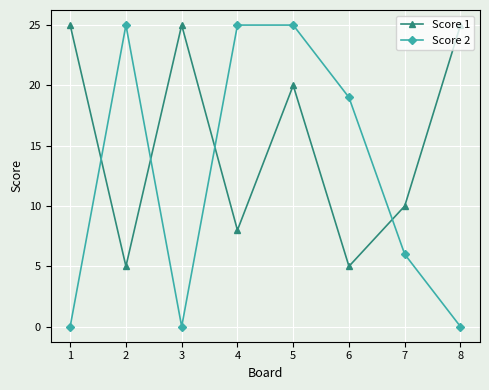

How many data points in Score 2 are less than 19?

4